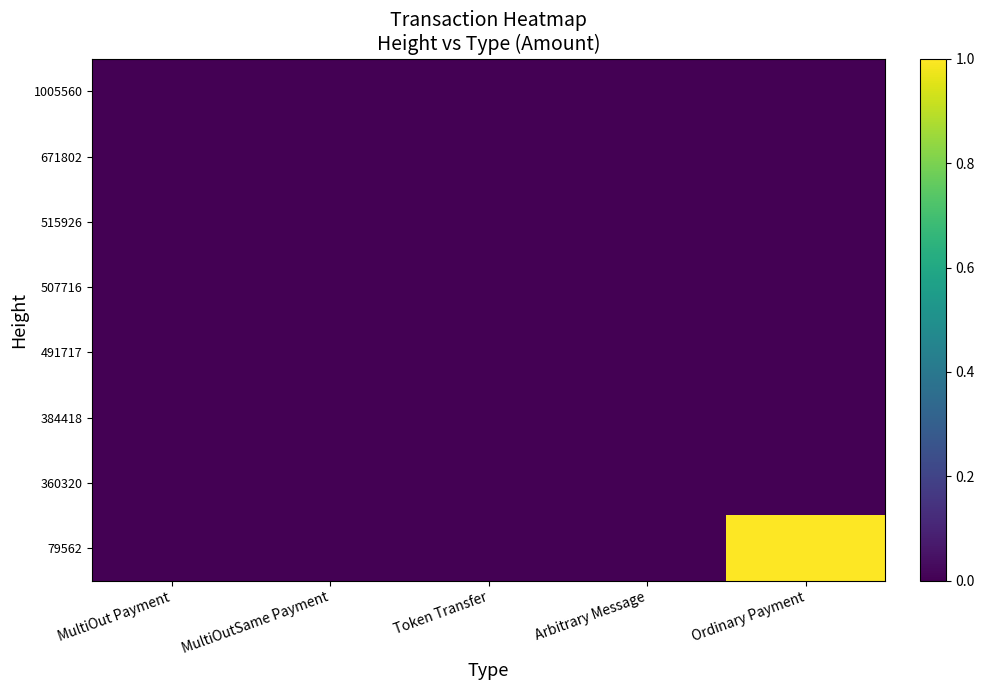

How many series are shown in this chart?

8